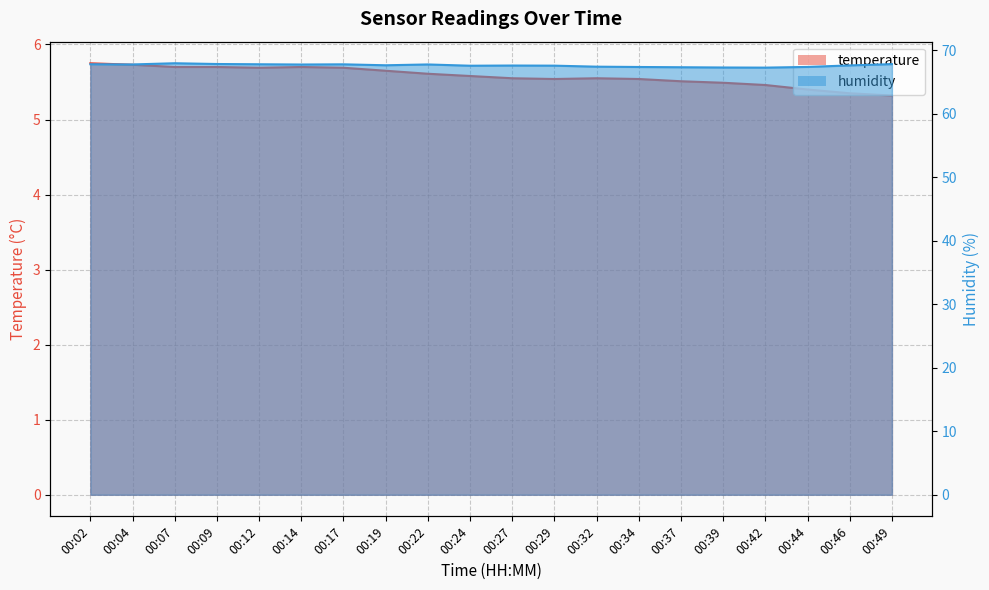

The value of temperature at 00:24 is 9.5. True or false?

False